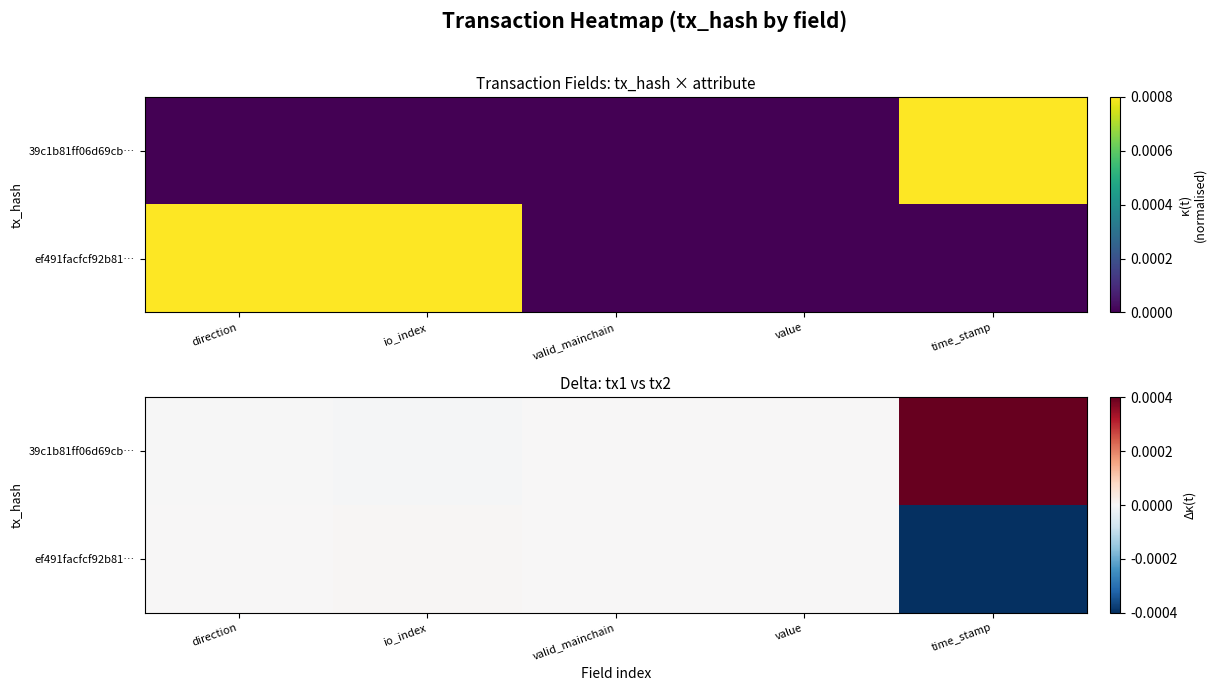

How many categories are shown in the chart?

5